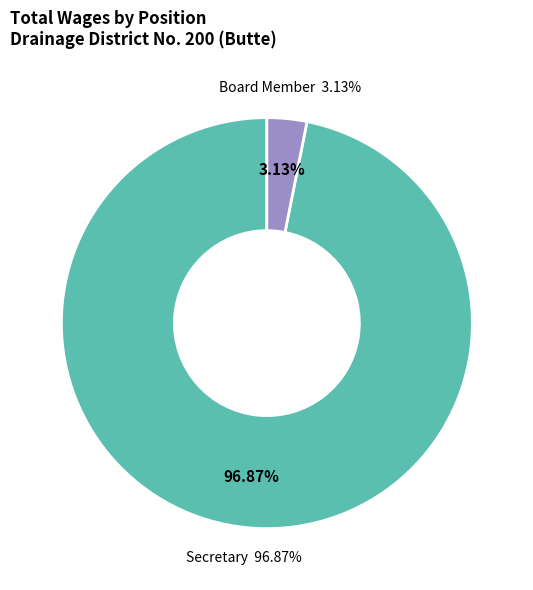

Count the number of slices in the pie.

2